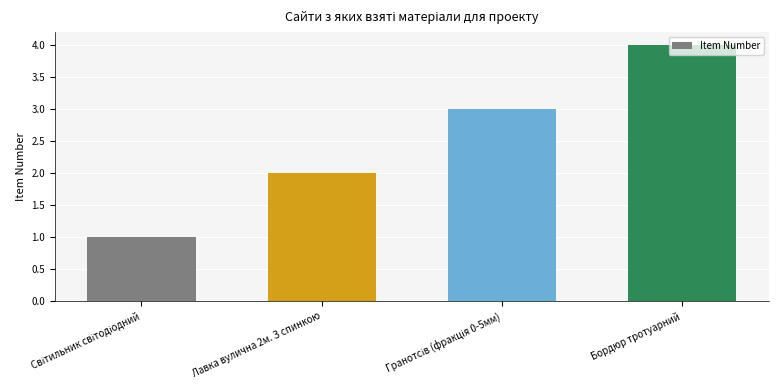

How many data points does each series have?

4